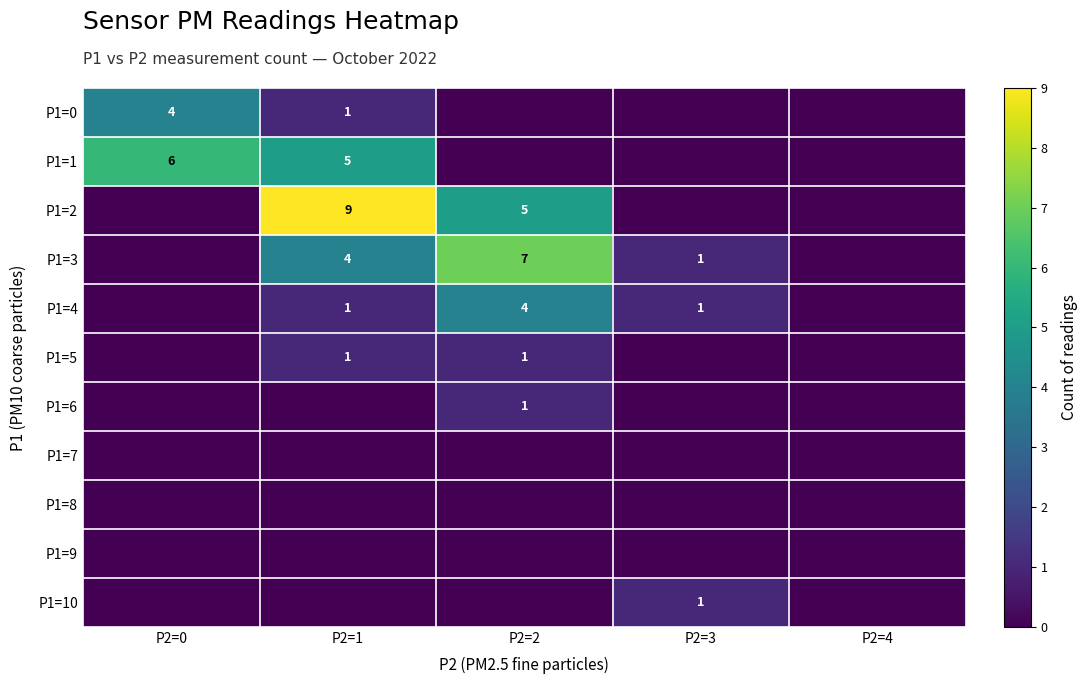

True or false: P1=3 has a value of 7 at P2=2.

True